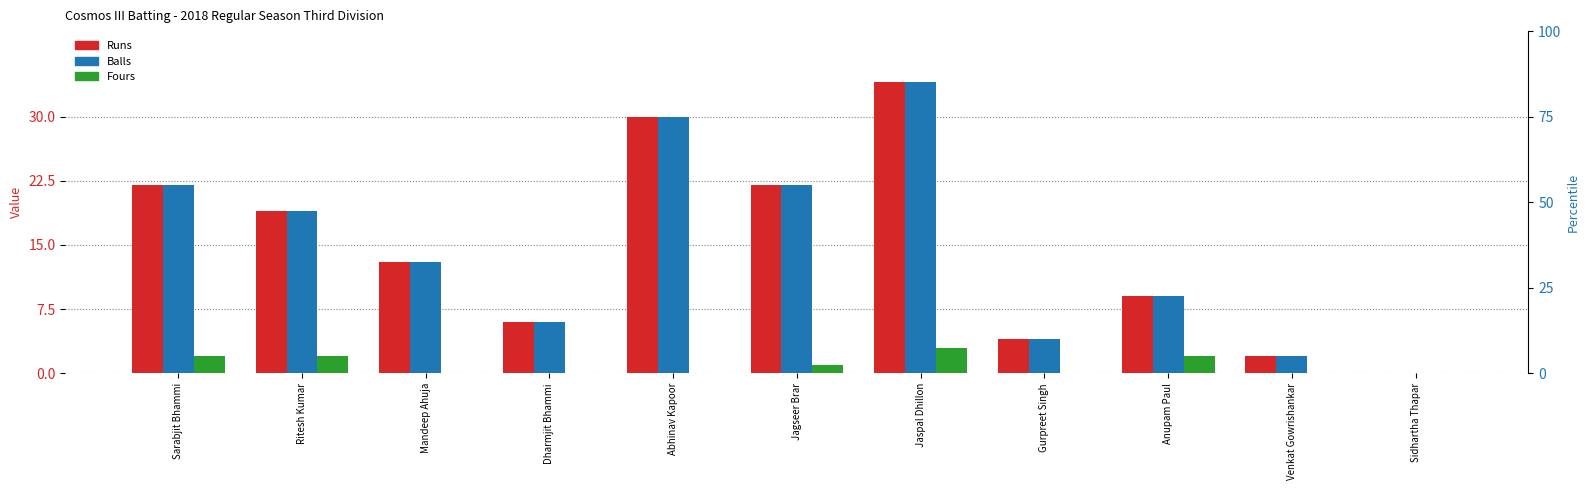

What is the label of the 8th bar from the right?

Dharmjit Bhammi